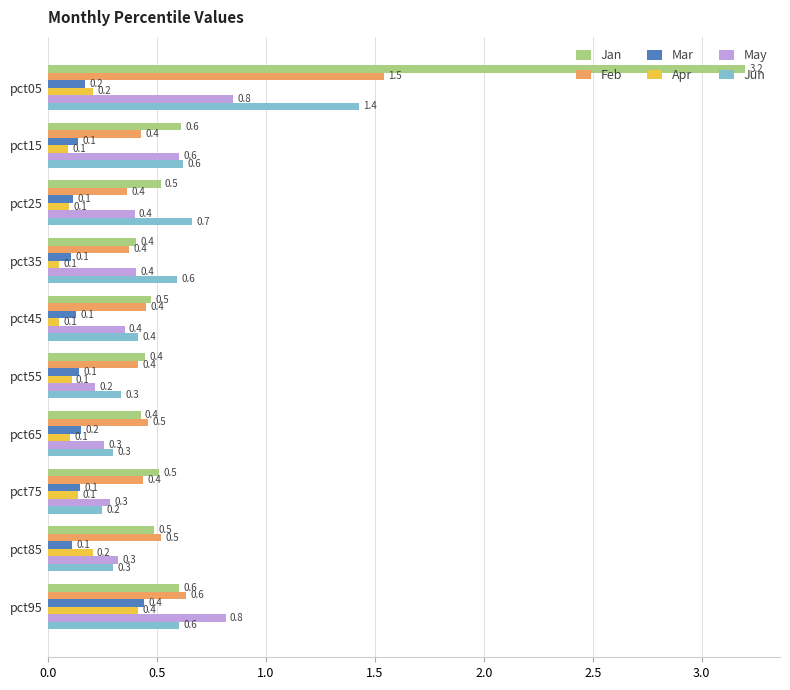

Is it true that Jan equals 0.6 at pct95?

True